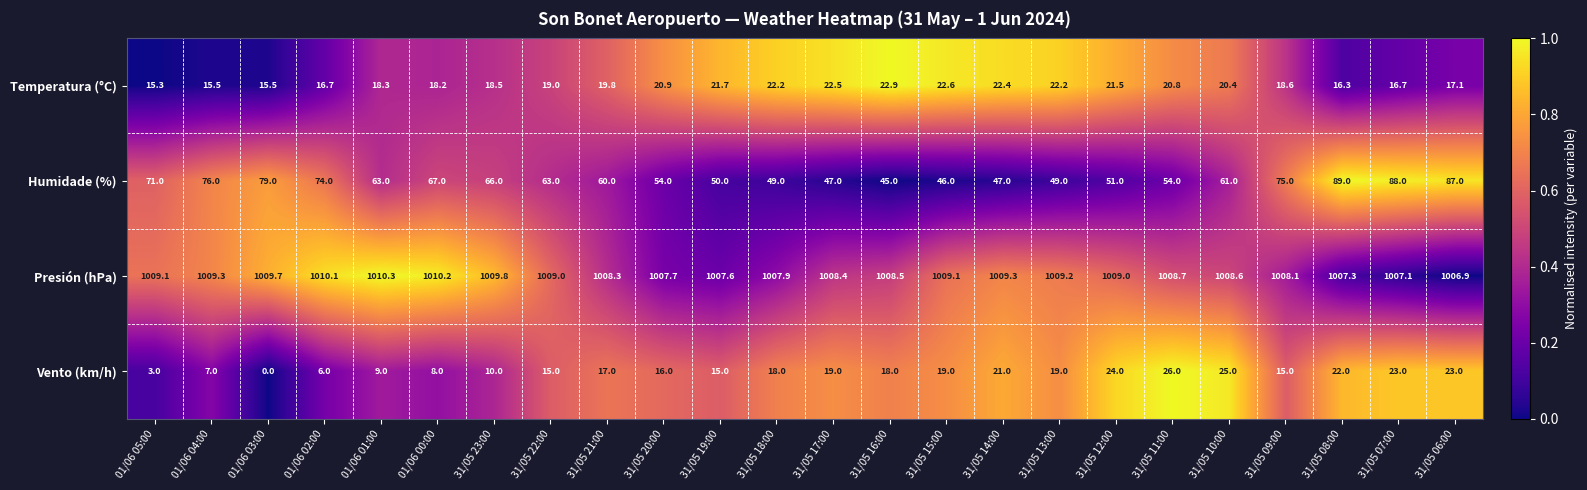

List the series in order of their peak value, lowest first.

Temperatura (°C), Vento (km/h), Humidade (%), Presión (hPa)